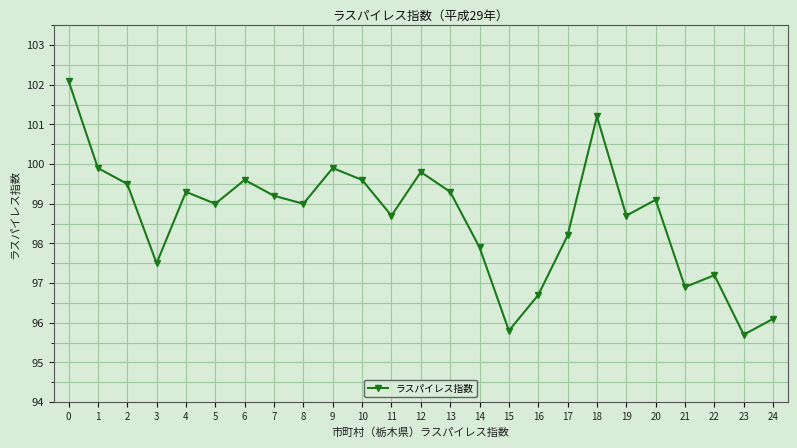

What is the difference between the maximum and minimum values?

6.4